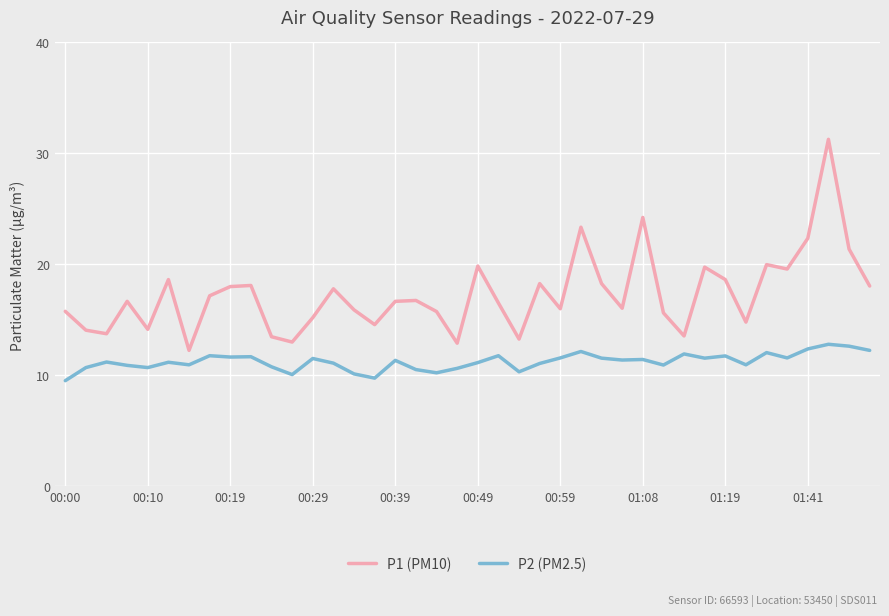

In P2 (PM2.5), how many points are lower than both neighbors (excluding endpoints)?

12